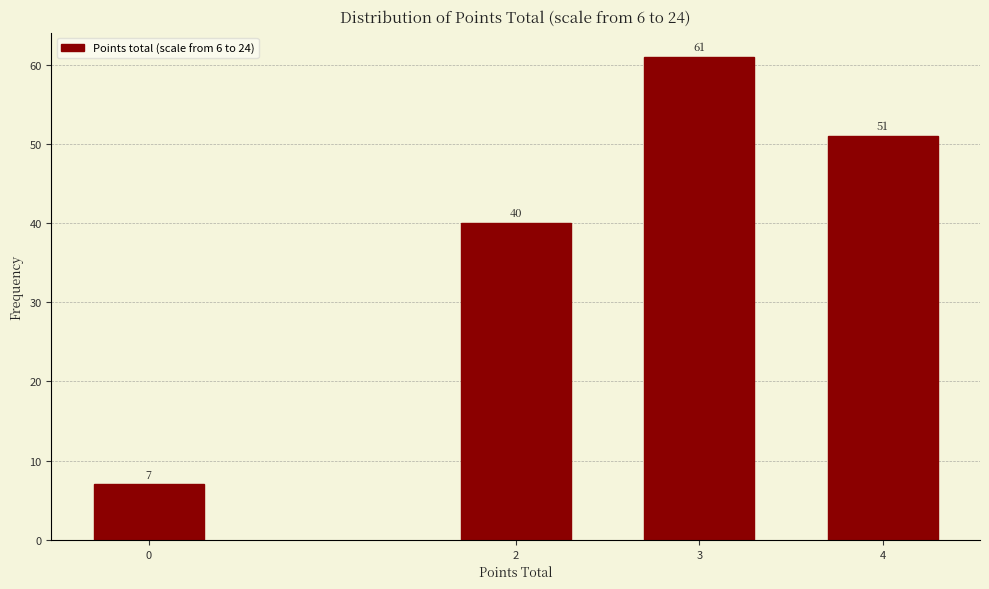

Reading right to left, list all the values displayed in this chart.

4=51	3=61	2=40	0=7